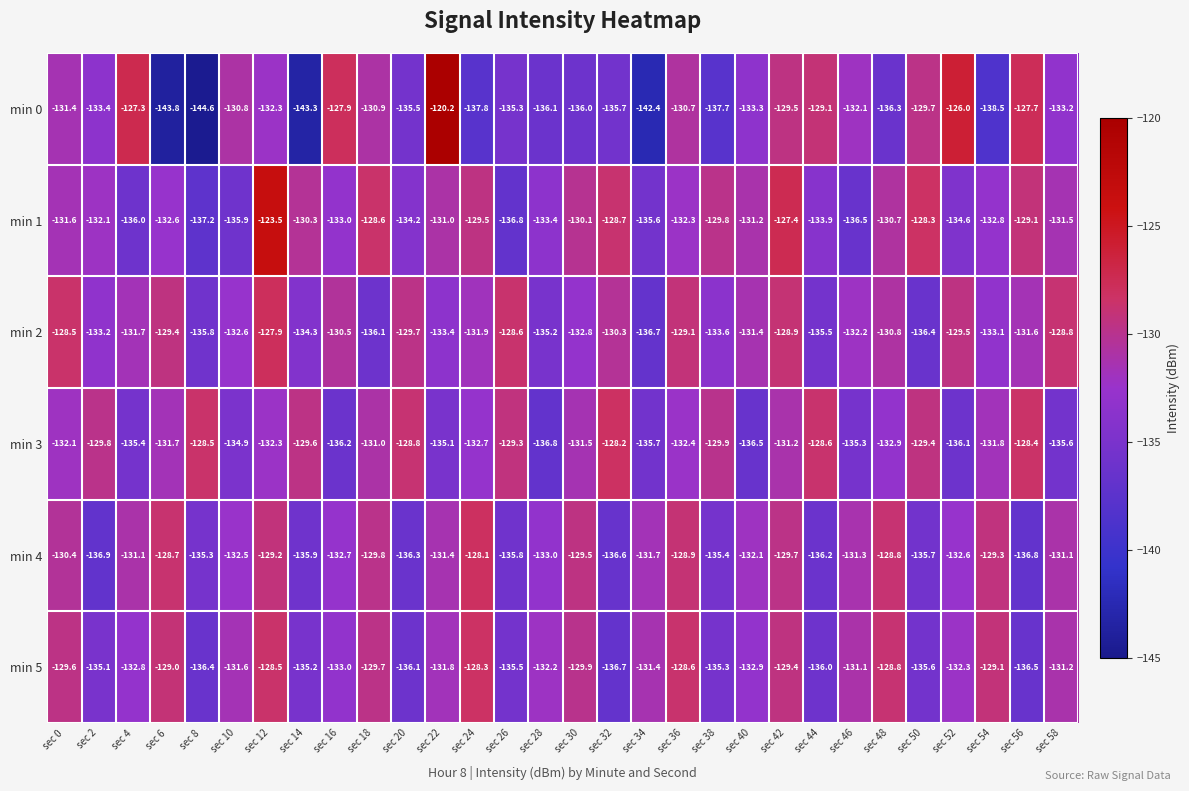

At which label does min 2 reach its peak?

sec 12